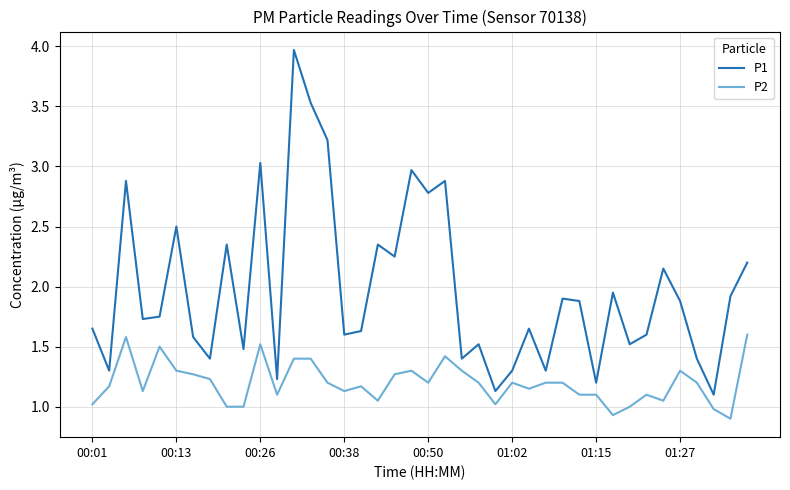

What is the minimum value for P2?

0.9